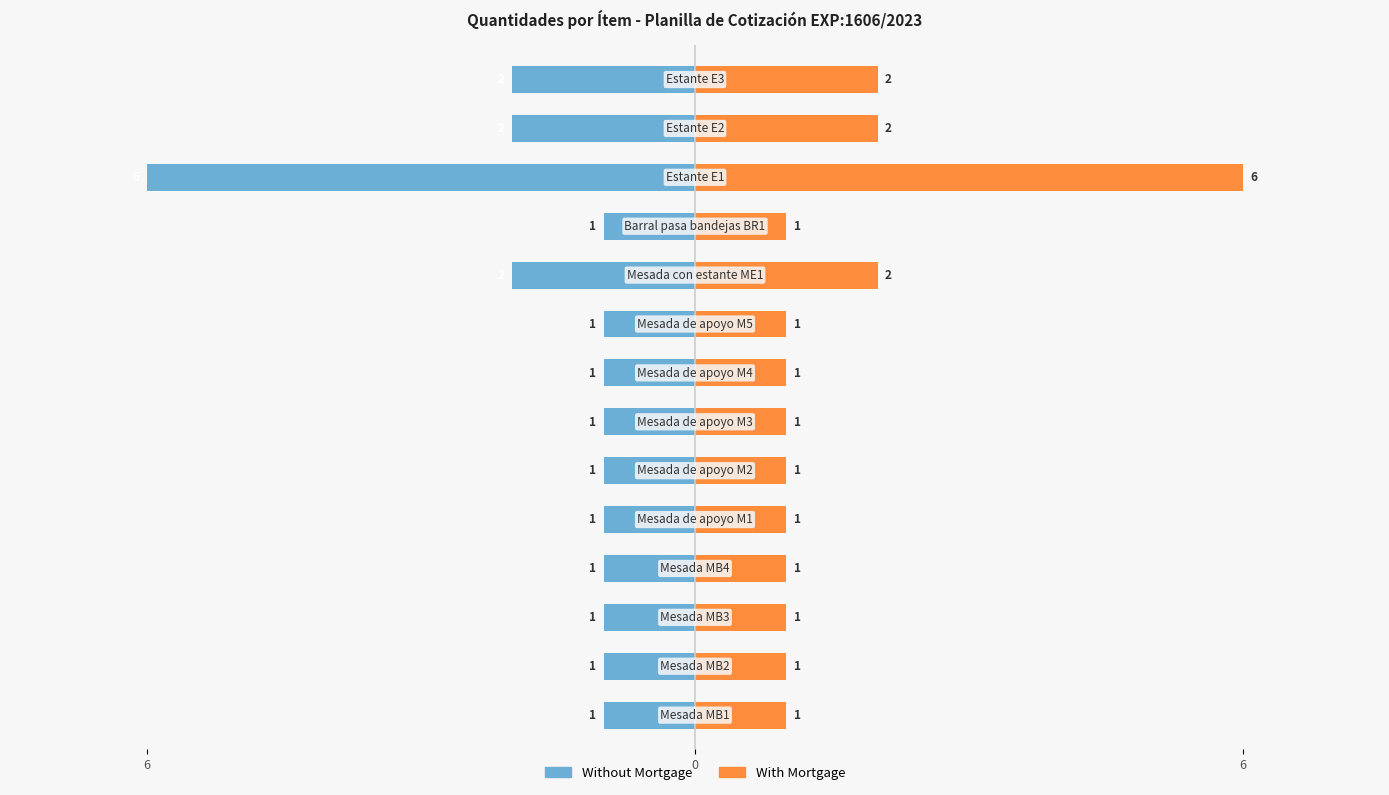

At how many categories does at least one series exceed -5?

14